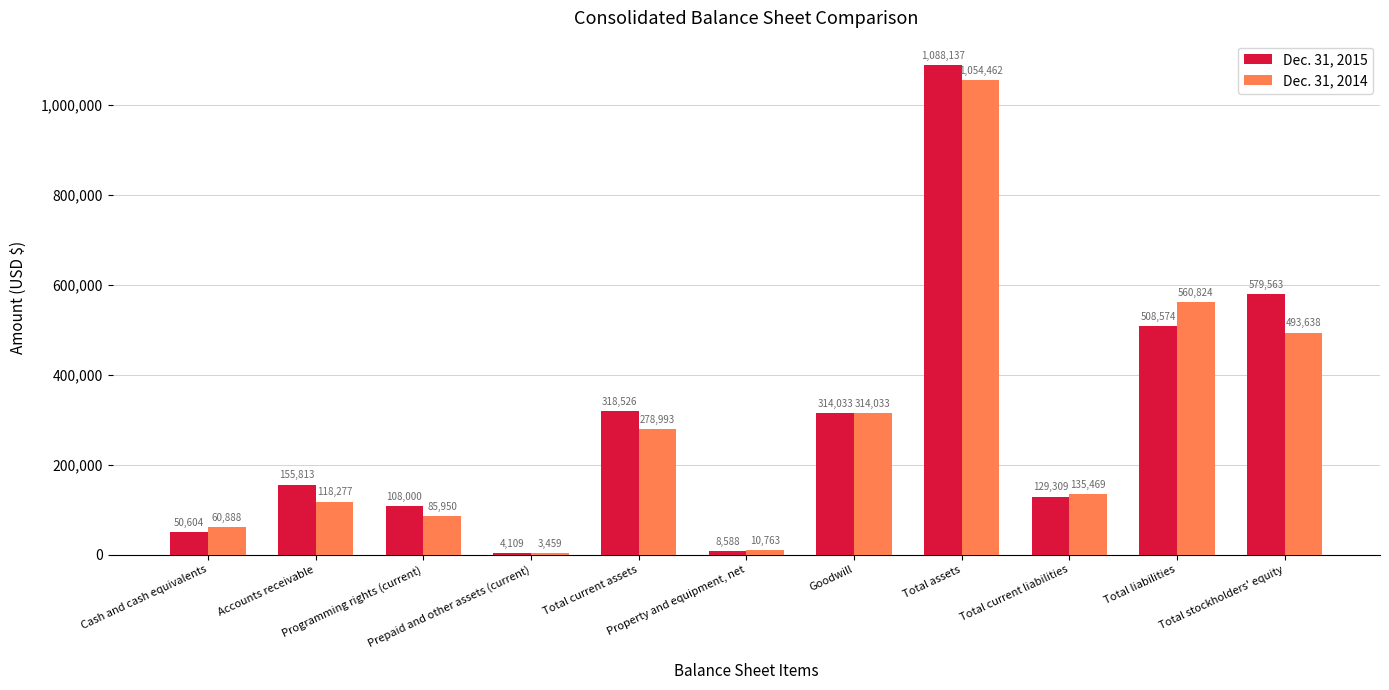

What is the total value across all series at Goodwill?

628066